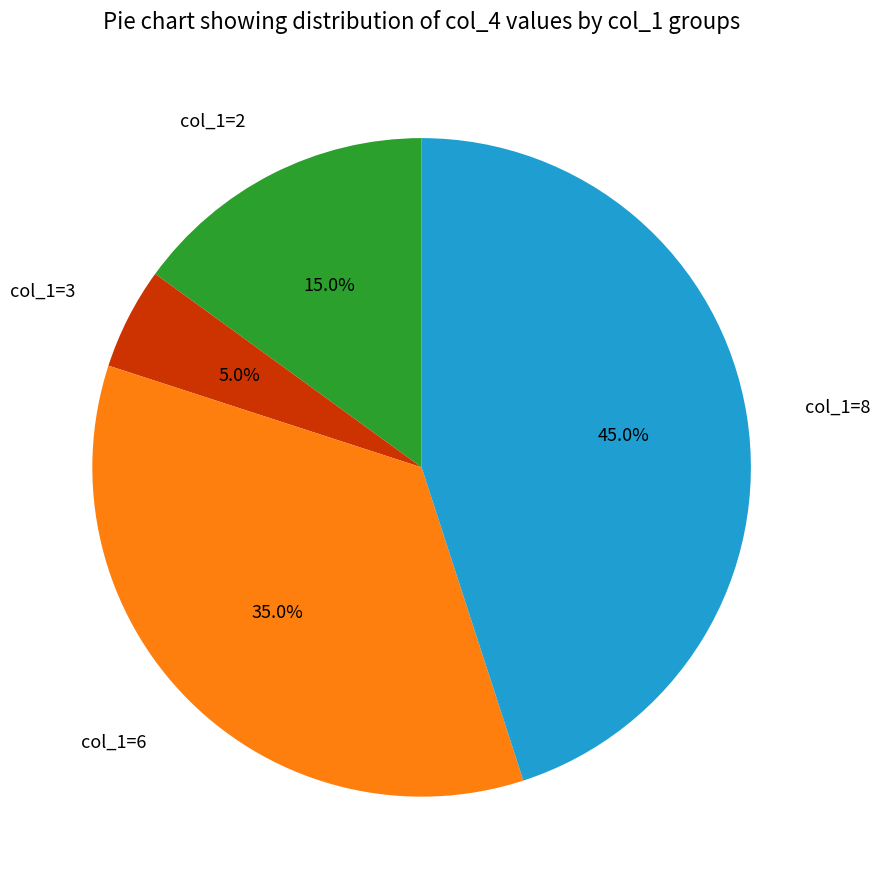

What is the ratio of the value at col_1=6 to the value at col_1=8?

0.8